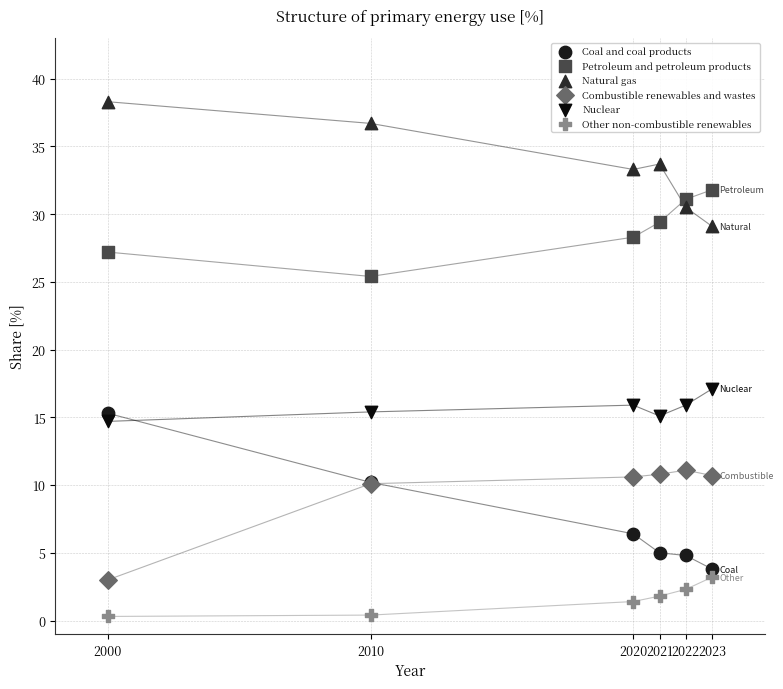

Which series has the largest Y range (max minus min)?

Coal and coal products